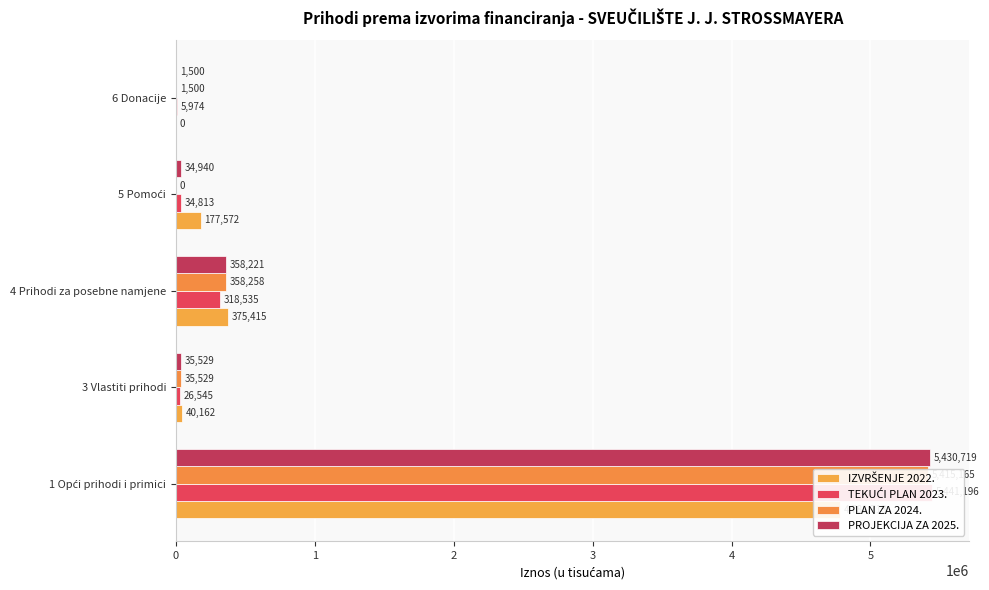

What is the minimum value for PROJEKCIJA ZA 2025.?

1500